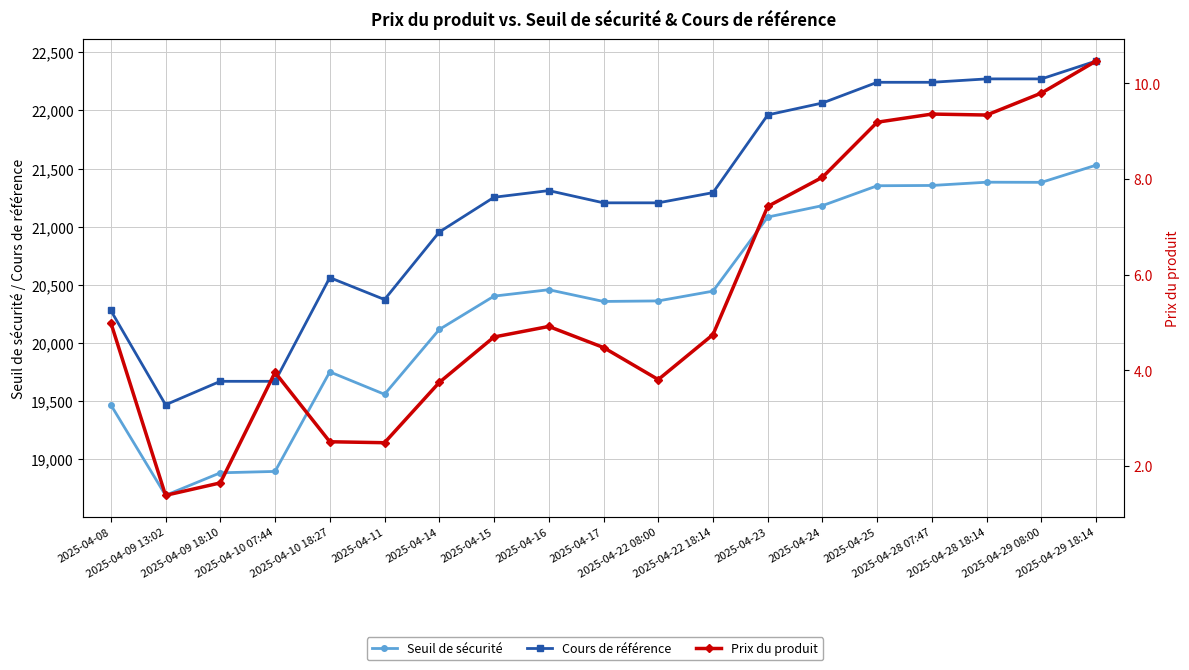

What is the difference between the Seuil de sécurité values at 2025-04-24 and 2025-04-28 18:14?

201.3